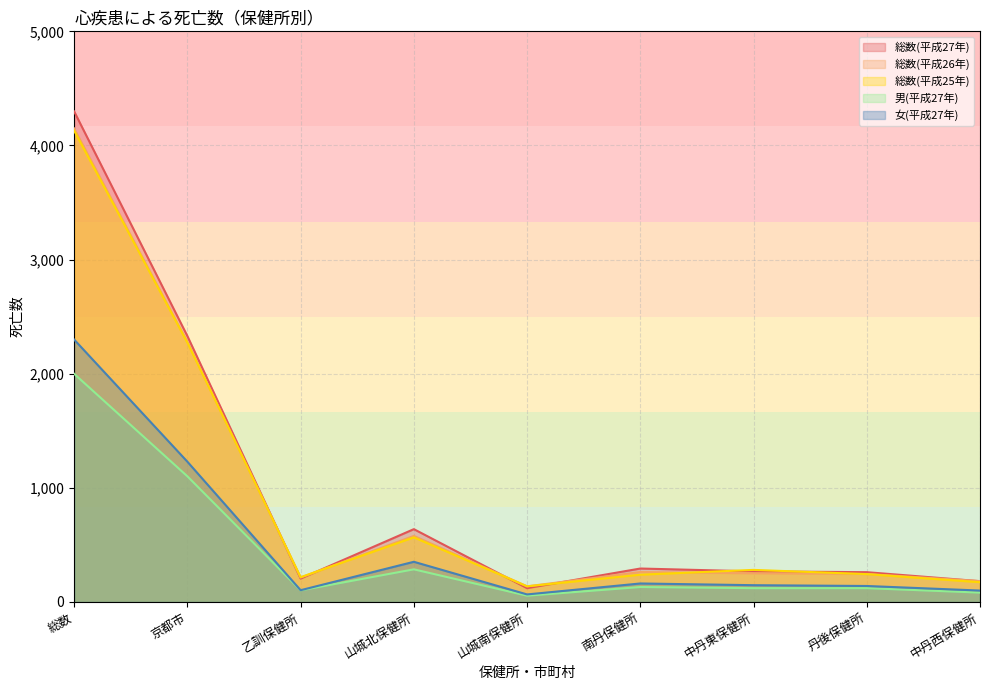

Reading left to right, what are all the values shown in this chart?

総数(平成27年): 4298	2330	205	638	121	293	268	261	182
総数(平成26年): 4149	2278	214	579	137	262	251	245	183
総数(平成25年): 4129	2272	217	566	137	239	281	244	173
男(平成27年): 1999	1101	102	286	55	131	121	121	82
女(平成27年): 2299	1229	103	352	66	162	147	140	100